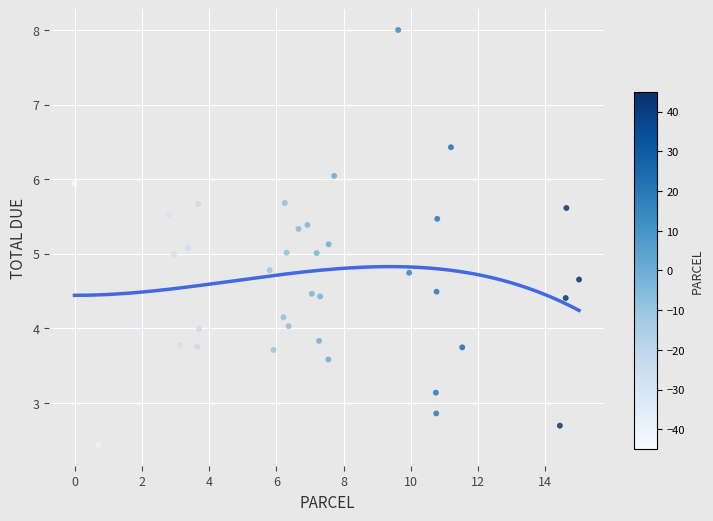

What is the range of Y values (max minus min)?

5.6